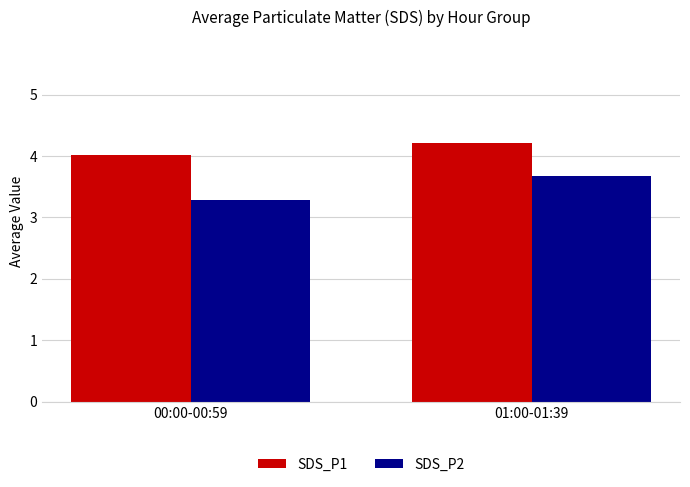

What are all the series names shown in the legend?

SDS_P1, SDS_P2